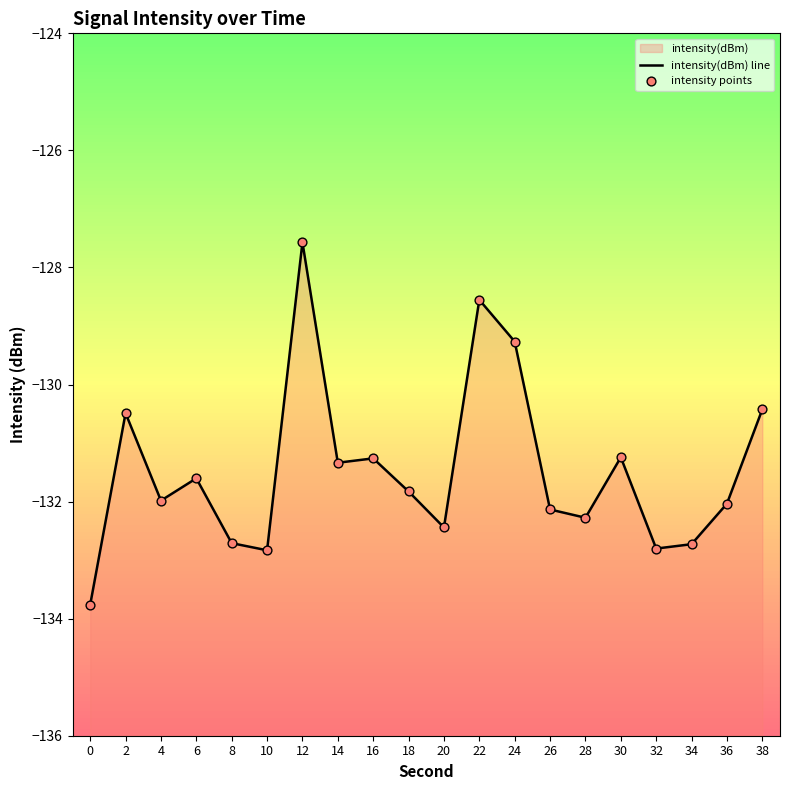

At how many categories does at least one series exceed -133?

19